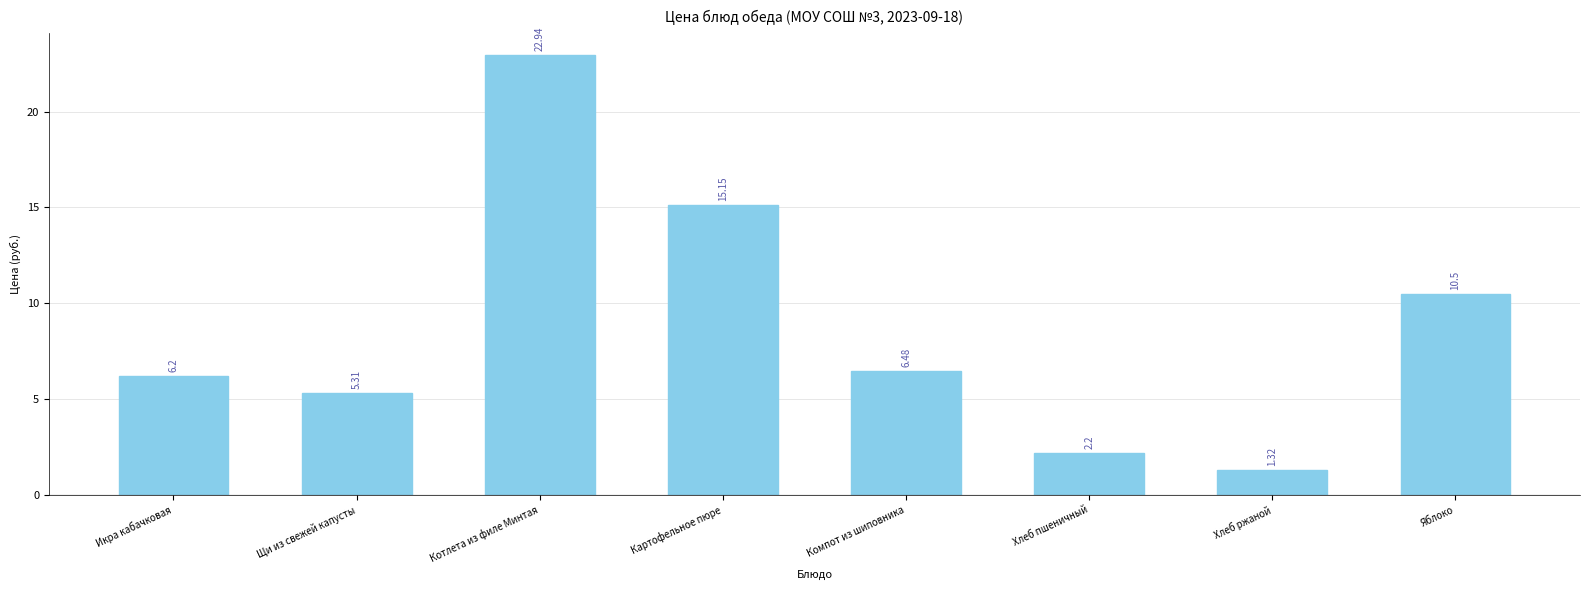

What is the change in value from Щи из свежей капусты to Хлеб пшеничный?

-3.1